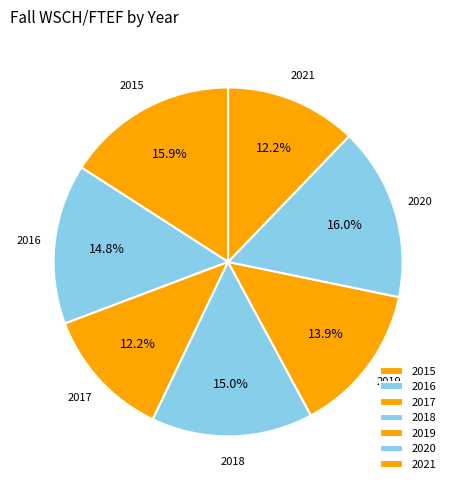

Combined, do 2020 and 2019 account for over 50%?

No